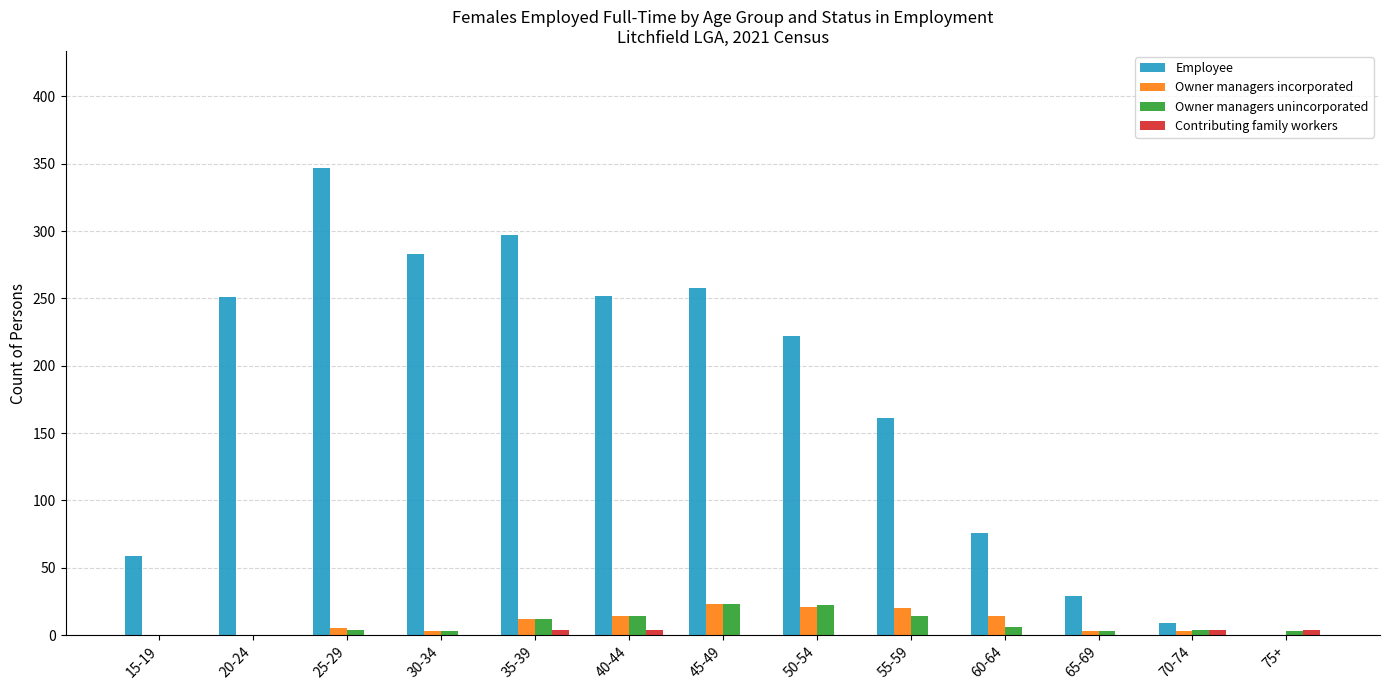

Which label corresponds to the largest value in the chart?

25-29